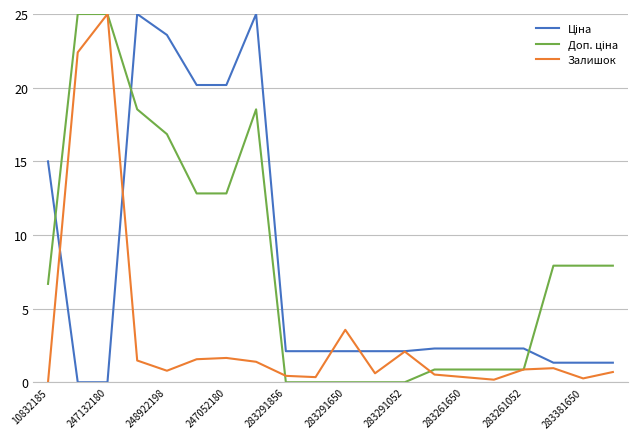

What is the greatest value displayed?

25.0